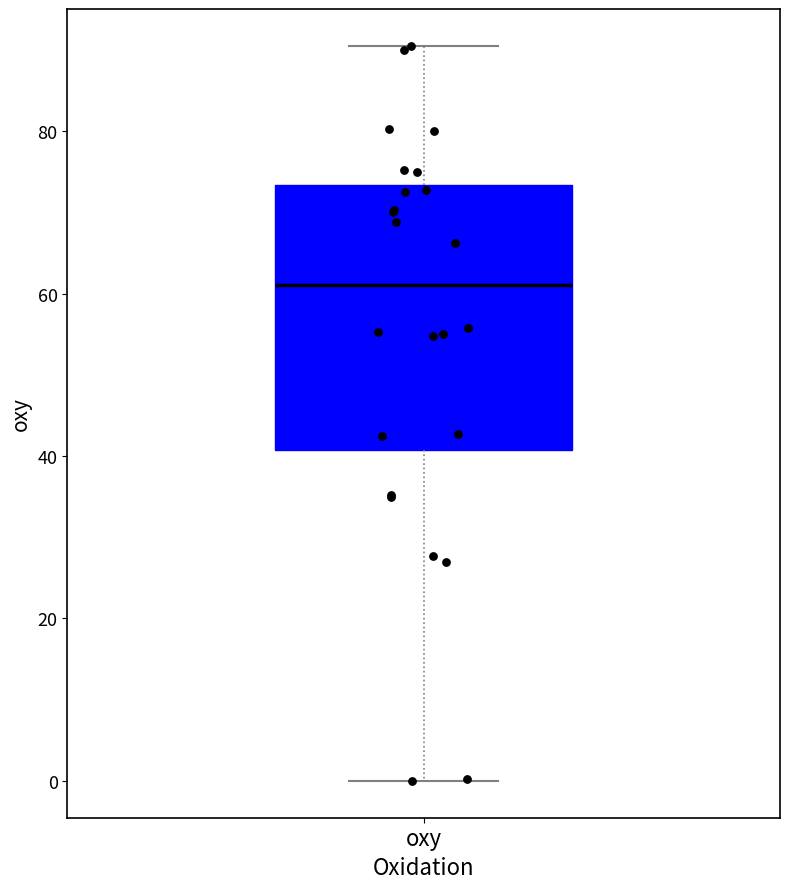

Where does the upper whisker of the box for oxy end on the y-axis? The values are not printed on the chart, so give them approximately, as read against the axis.

90